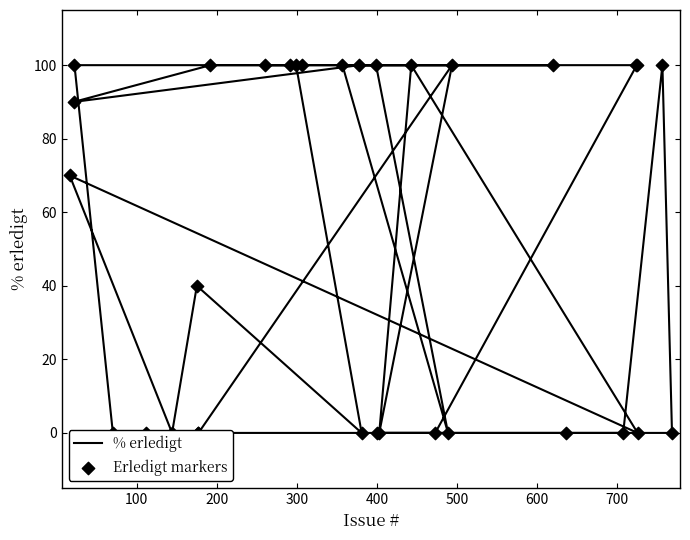

What are all the series names shown in the legend?

% erledigt, Erledigt markers